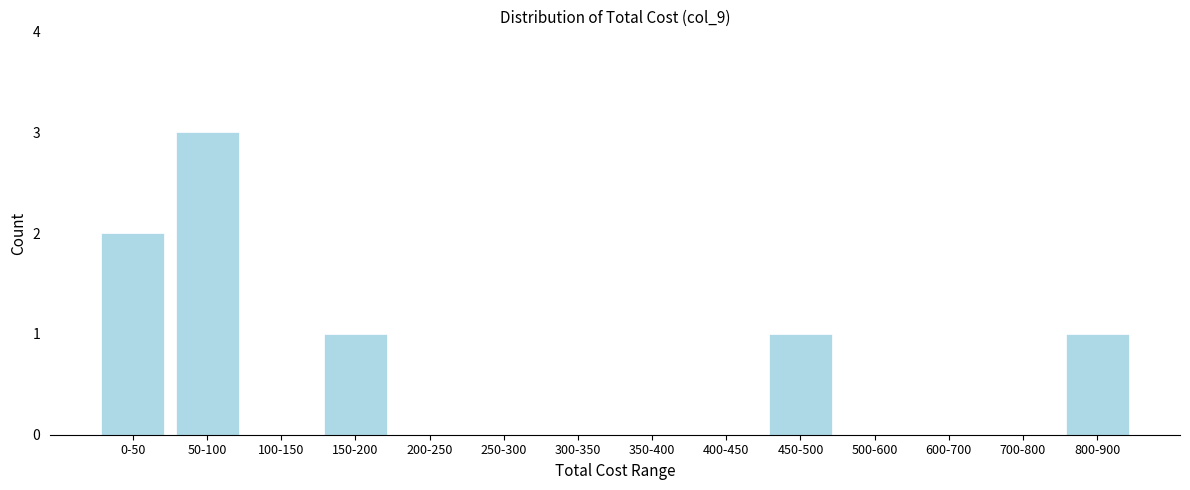

Reading left to right, transcribe all the data shown in this chart.

0-50=2	50-100=3	100-150=0	150-200=1	200-250=0	250-300=0	300-350=0	350-400=0	400-450=0	450-500=1	500-600=0	600-700=0	700-800=0	800-900=1